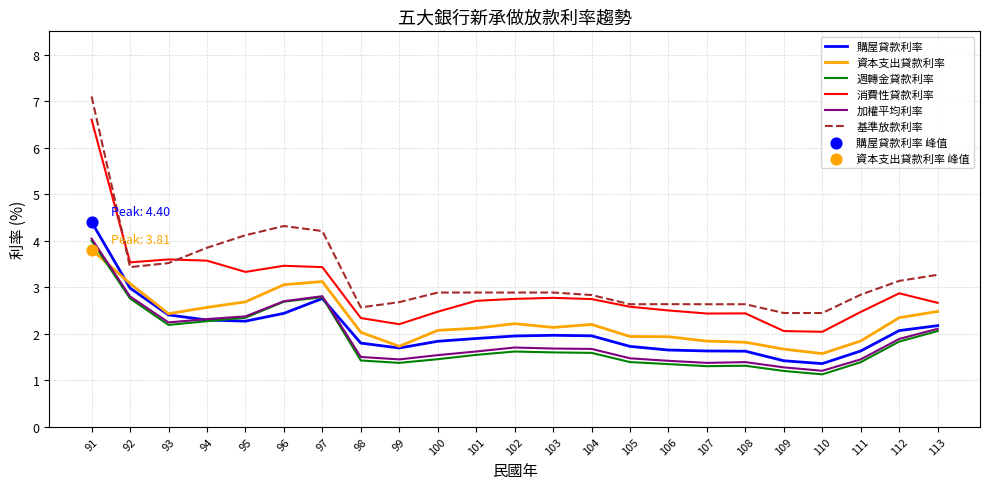

Which series has the widest spread of values?

基準放款利率